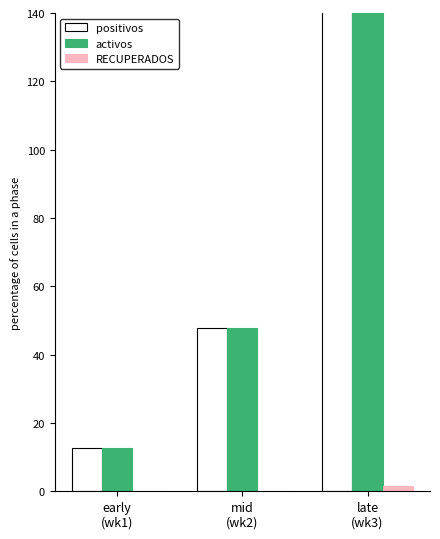

What position from the right is mid
(wk2)?

2